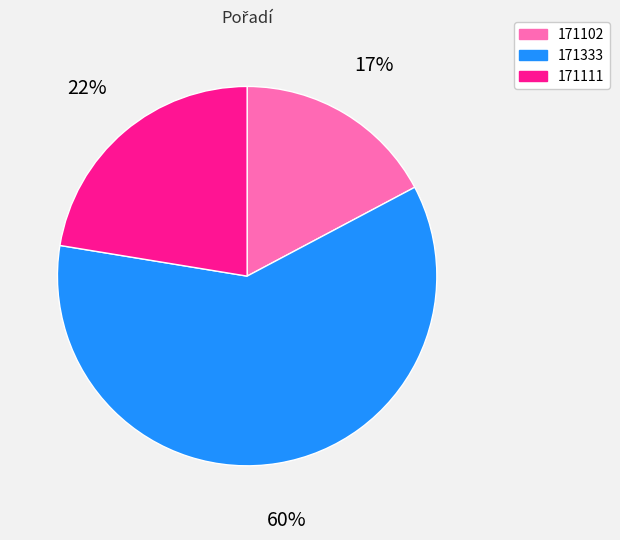

Between 171111 and 171102, which is larger?

171111